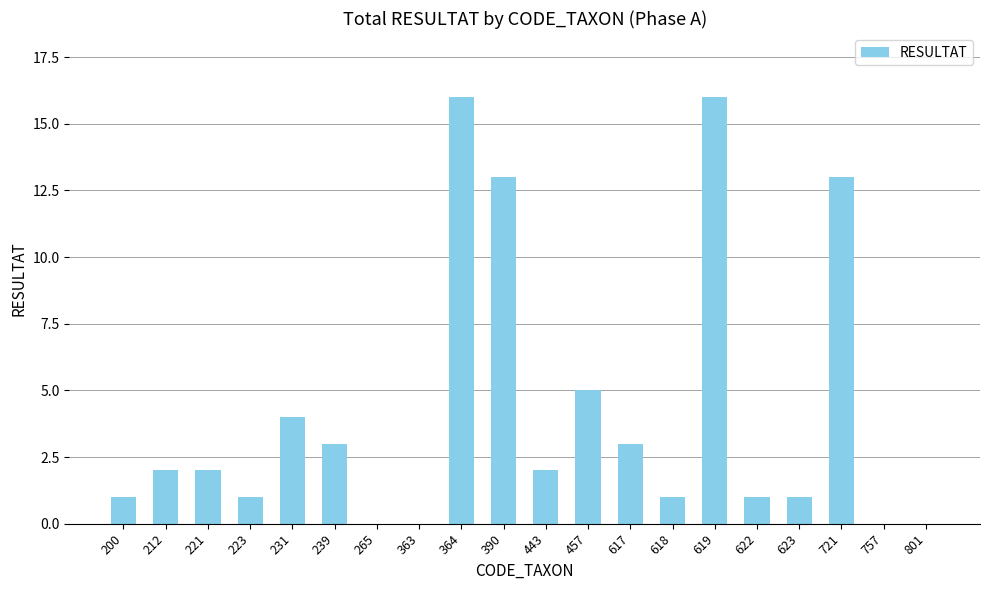

Where is the data nearest to the value 8?

457